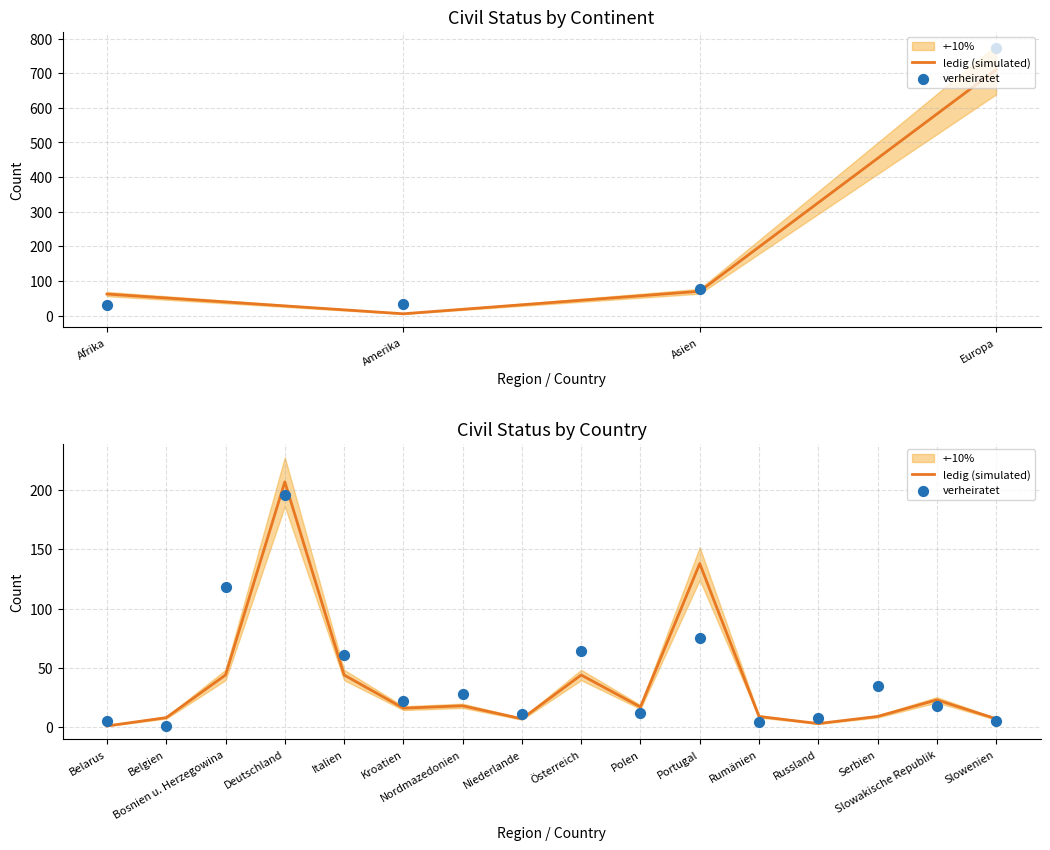

Which series has the largest total across all categories?

verheiratet